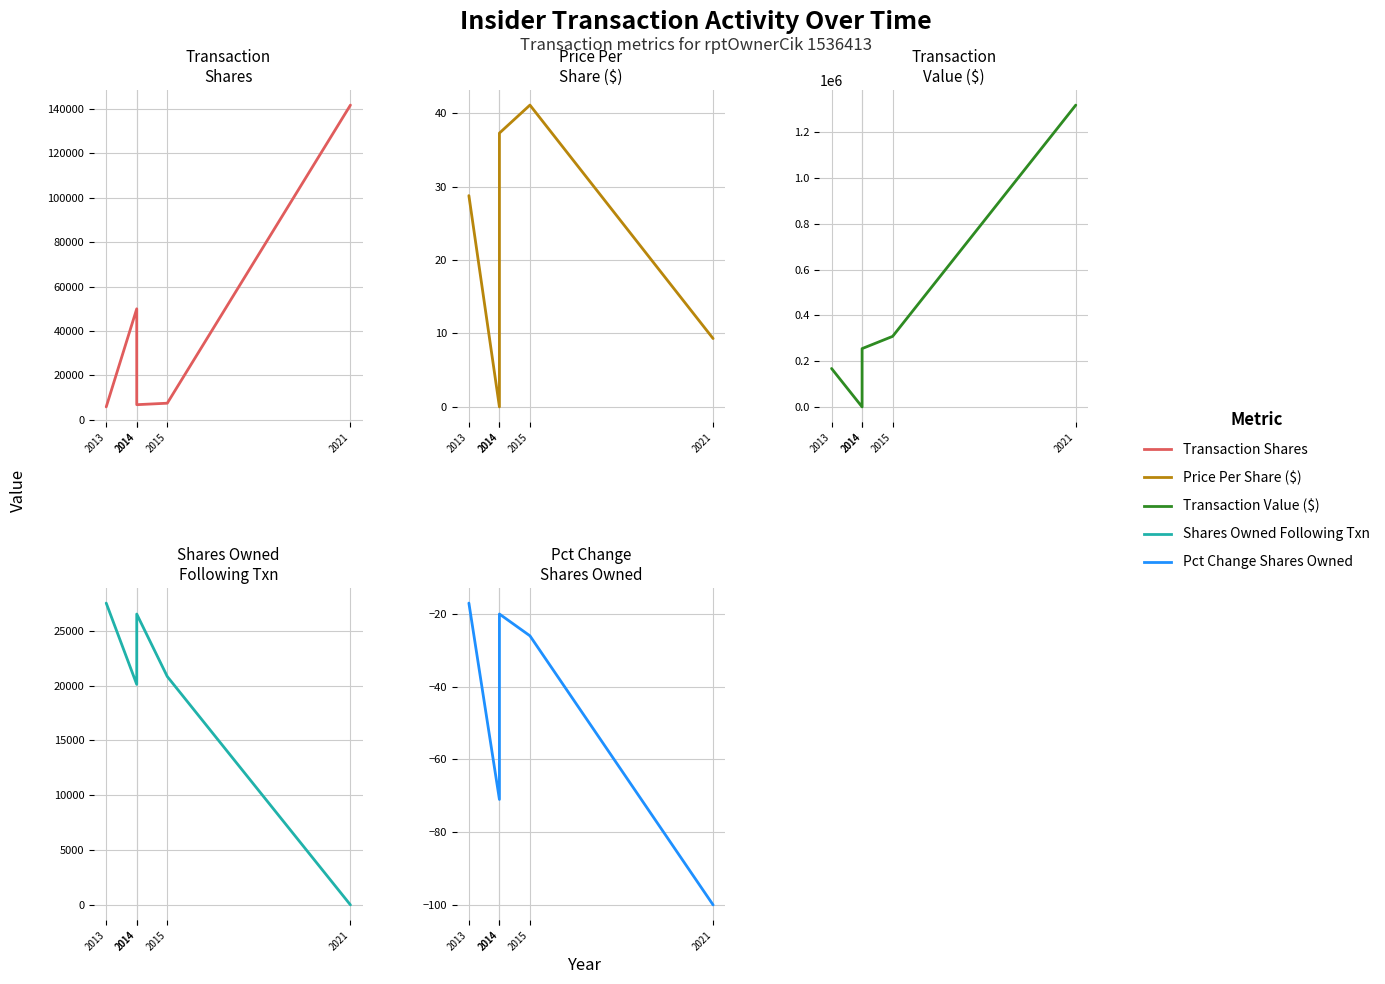

What are all the series names shown in the legend?

Transactionshares, Transactionpricepershare, Transactionvalue, Sharesownedfollowingtransaction, Pctchgsharesowned